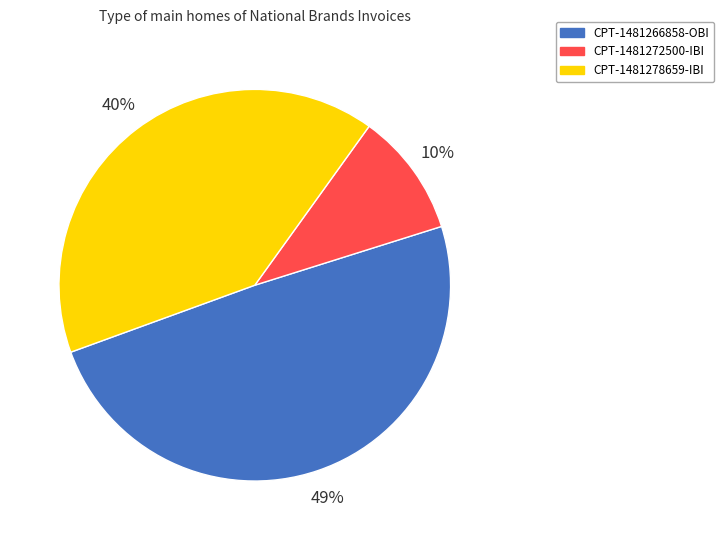

Which has a higher value, CPT-1481278659-IBI or CPT-1481266858-OBI?

CPT-1481266858-OBI